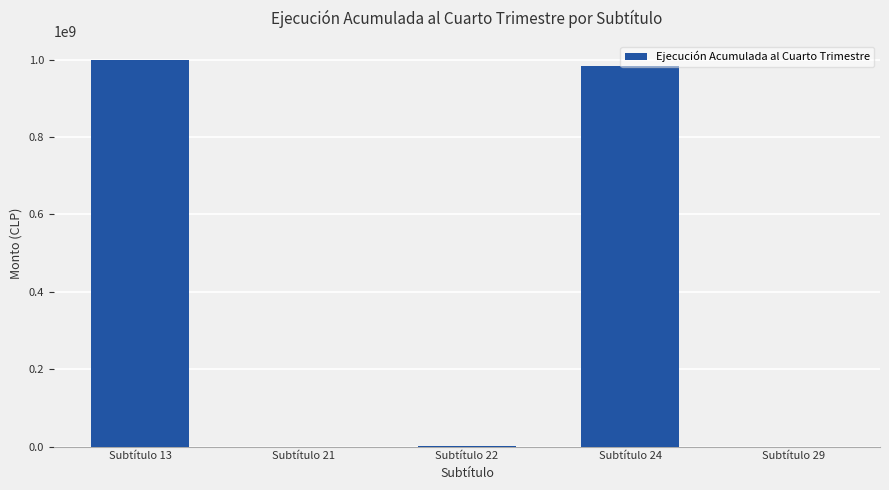

Is it true that the value at Subtítulo 13 is 998184846?

True